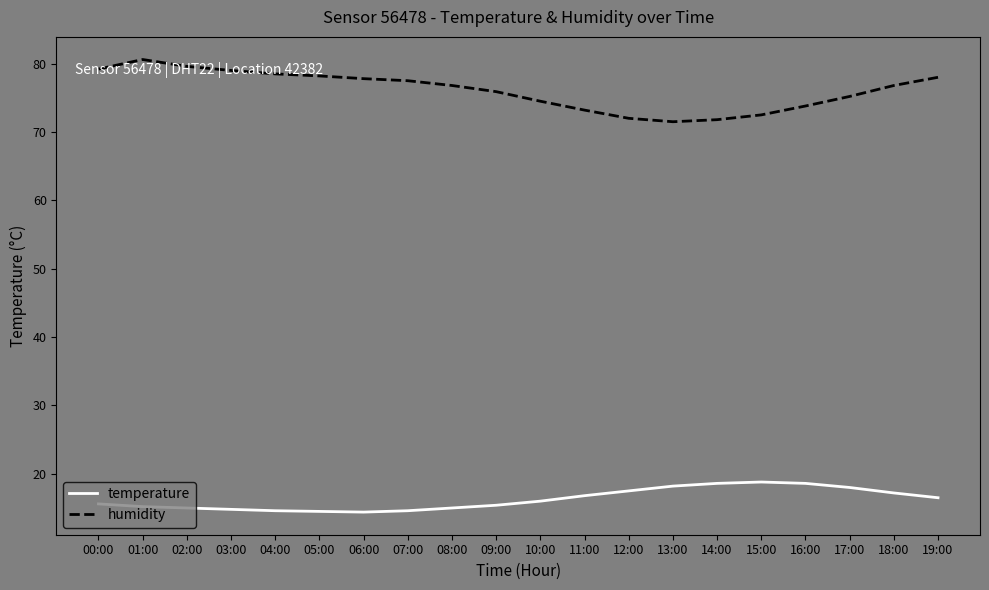

Does the chart have visible grid lines?

No